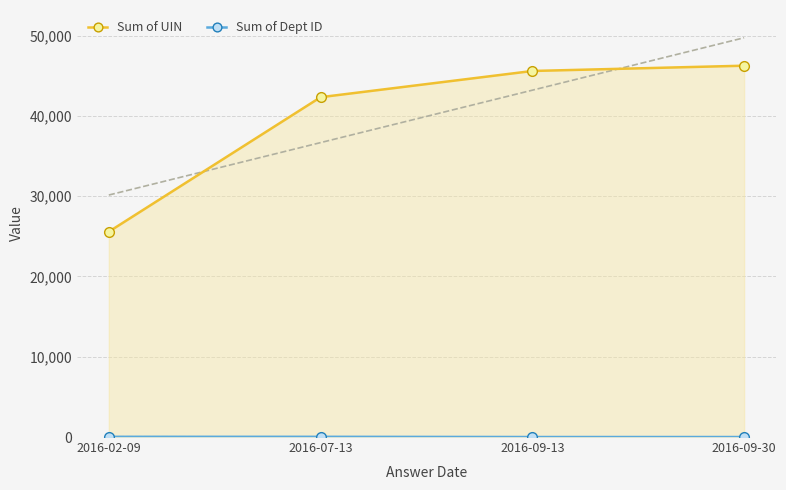

At how many categories does at least one series exceed 3834?

4